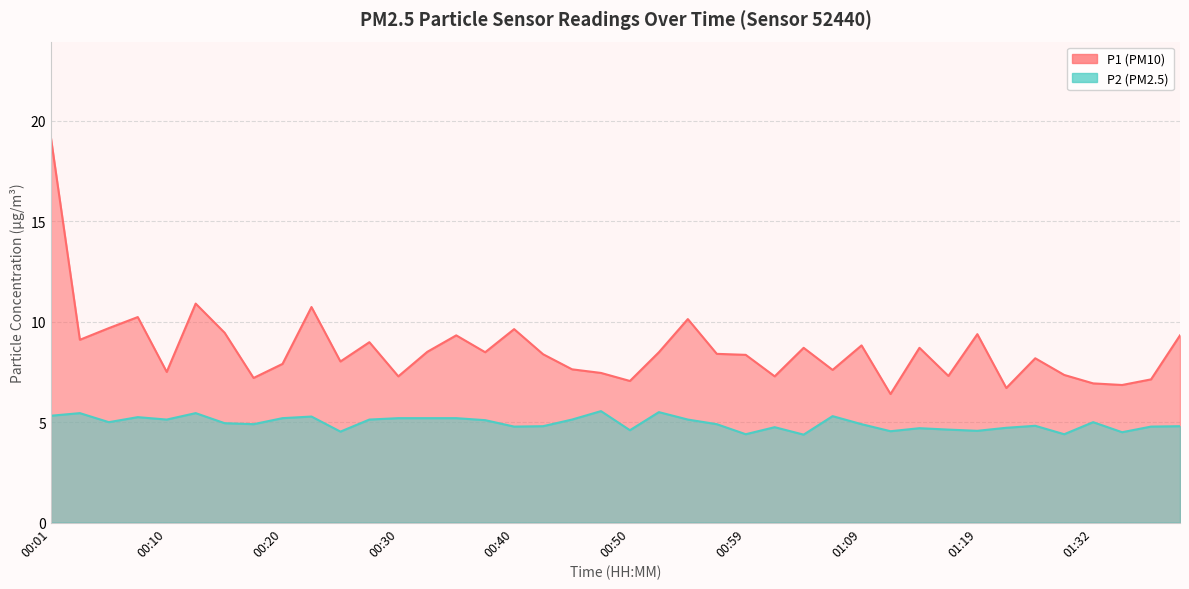

How many categories are shown in the chart?

40